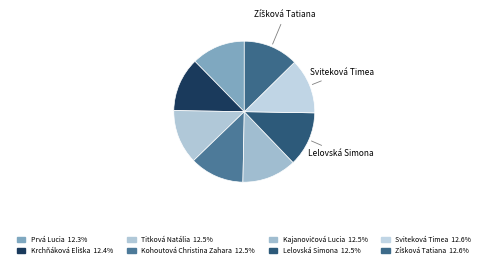

Count the number of slices in the pie.

8